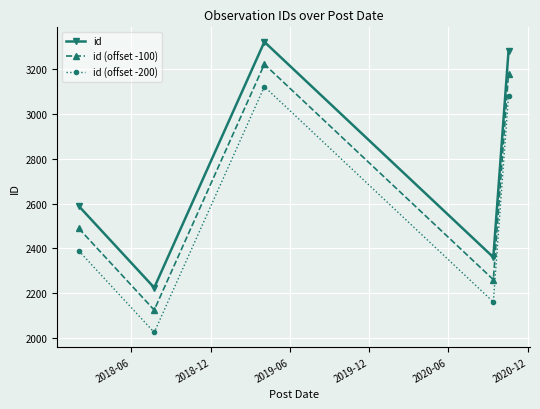

What is the difference between the maximum and second lowest values in the id (offset -100) series?

963